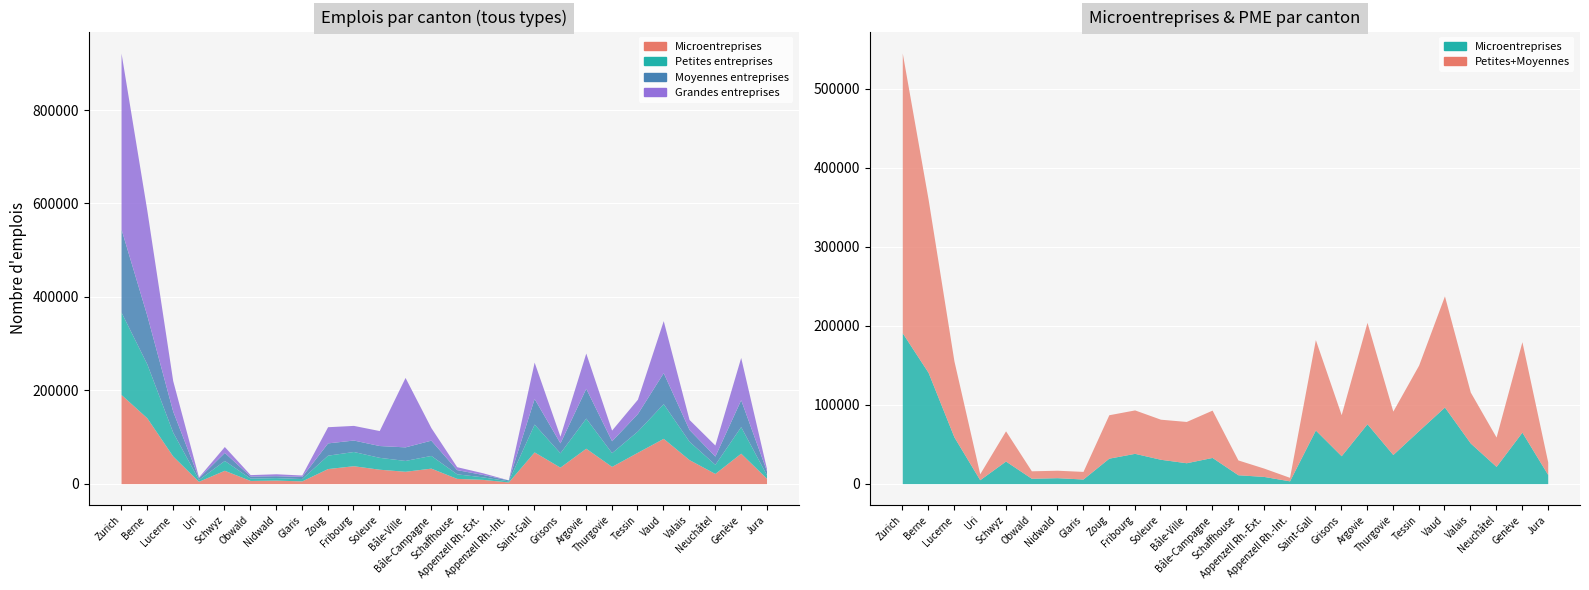

Where do Grandes entreprises and Petites entreprises first cross each other?

Lucerne and Uri